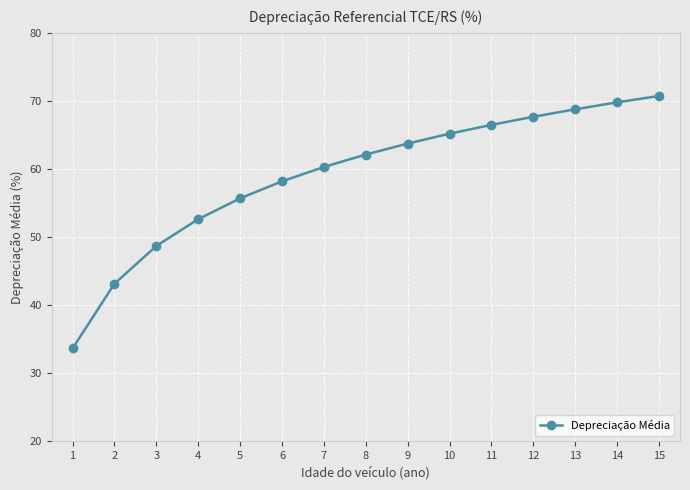

What is the greatest value displayed?

70.7